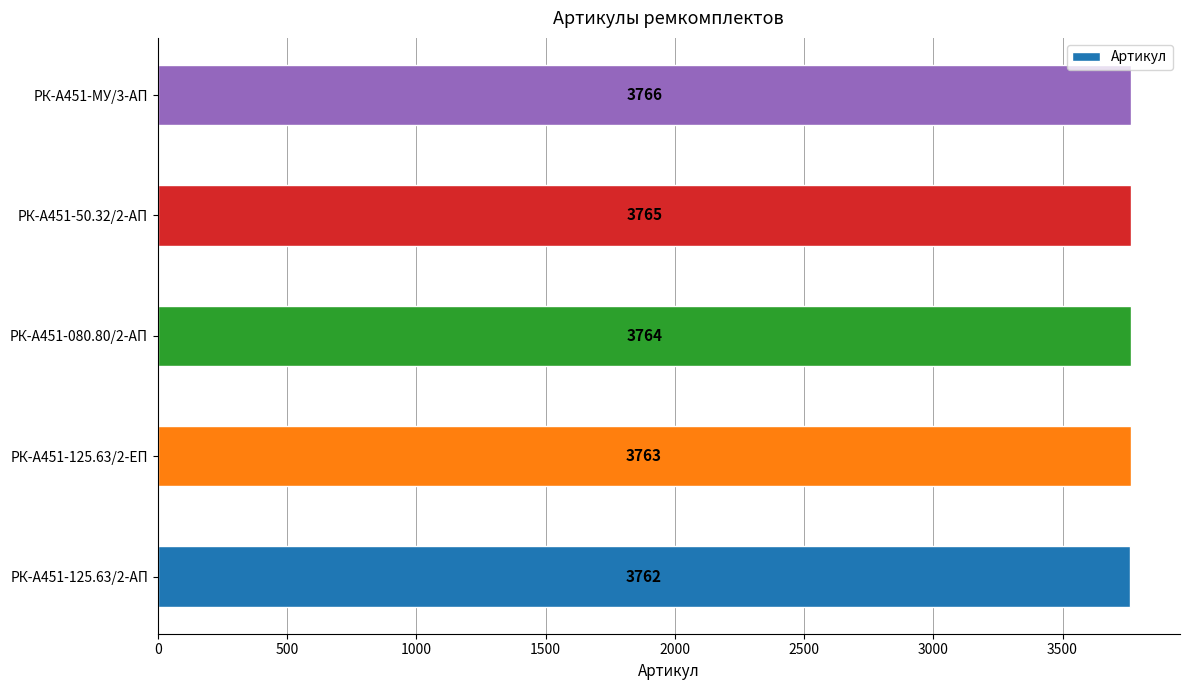

Rank the categories by value from highest to lowest.

РК-А451-МУ/3-АП, РК-А451-50.32/2-АП, РК-А451-080.80/2-АП, РК-А451-125.63/2-ЕП, РК-А451-125.63/2-АП